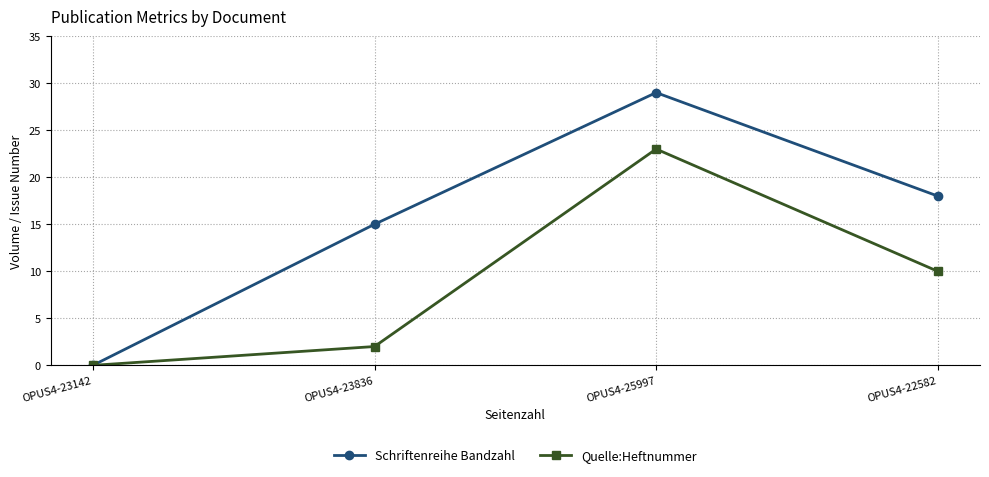

The value of Schriftenreihe Bandzahl at OPUS4-22582 is 10. True or false?

False